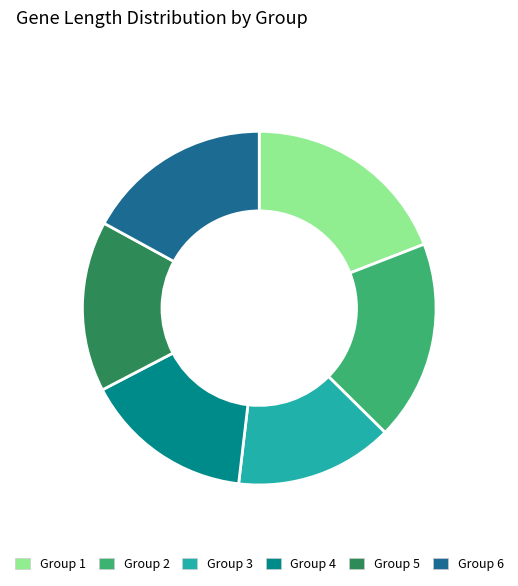

Is there any slice that represents more than half of the pie?

No